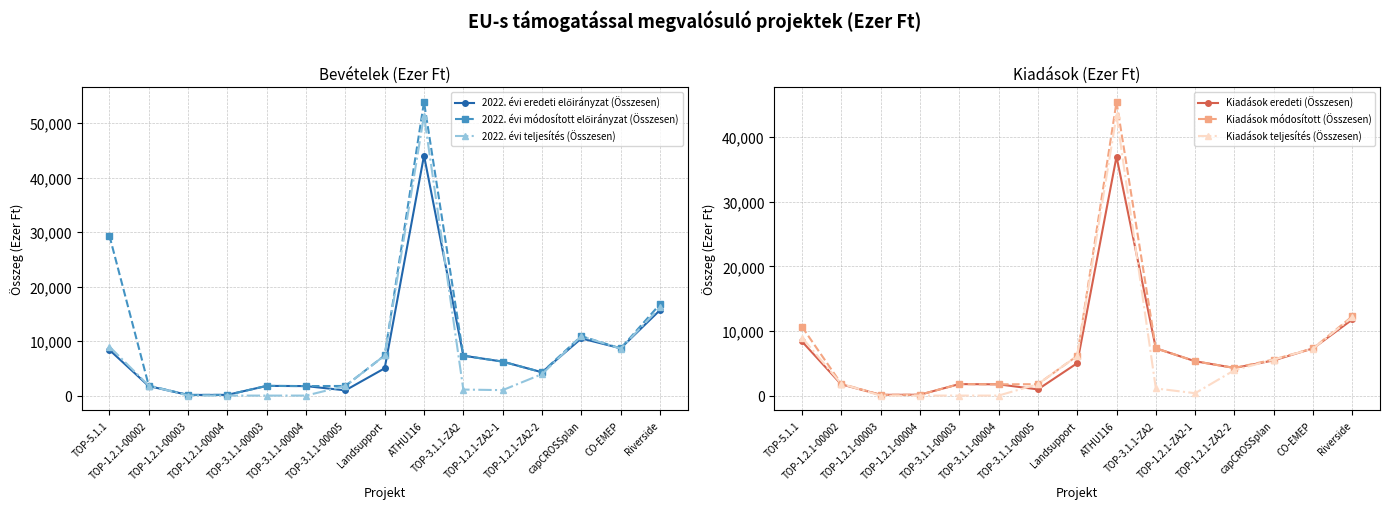

Is this an area chart (filled region under the line)?

No